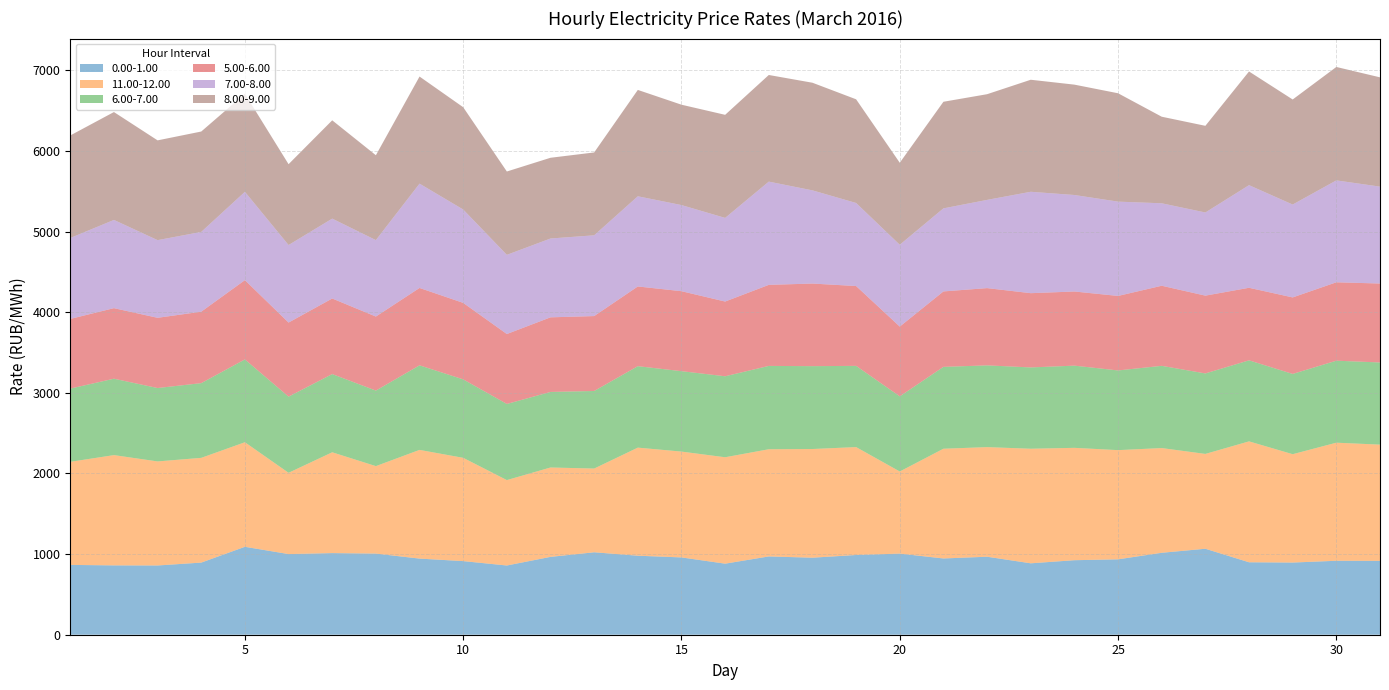

Reading left to right, extract all data points from this chart.

0.00-1.00: 865.9	859.7	858.7	894.5	1090.3	1000.1	1012.2	1006.0	944.0	912.9	858.4	965.3	1022.3	979.8	958.7	881.1	970.9	955.1	988.7	1005.8	945.7	967.2	885.5	924.1	934.9	1016.1	1066.1	898.5	895.0	917.2	915.9
11.00-12.00: 1278.2	1367.7	1290.3	1298.8	1296.6	1007.9	1250.1	1084.7	1348.0	1280.8	1059.2	1108.5	1038.4	1340.3	1312.3	1319.6	1329.2	1347.7	1338.1	1018.4	1360.7	1359.2	1420.8	1393.3	1354.1	1298.6	1176.0	1499.3	1343.6	1464.1	1441.4
6.00-7.00: 908.0	947.3	910.1	926.5	1026.9	944.3	969.8	936.6	1048.5	972.8	944.0	936.9	961.8	1010.0	997.2	1004.2	1033.4	1027.5	1007.1	931.8	1015.1	1013.6	1008.1	1019.3	988.2	1019.5	998.0	1004.8	995.4	1016.8	1018.9
5.00-6.00: 864.1	875.0	870.8	886.1	983.3	918.8	937.2	918.1	959.6	948.7	867.2	925.1	929.0	988.6	991.7	926.7	1005.1	1024.3	990.0	865.1	935.6	958.2	920.9	919.4	923.9	993.3	964.7	899.7	948.8	972.3	978.9
7.00-8.00: 1003.5	1094.1	963.2	989.2	1095.2	961.5	990.5	947.9	1293.6	1157.9	982.0	977.5	1001.6	1118.3	1068.0	1037.2	1280.3	1155.6	1029.9	1014.8	1030.0	1093.9	1257.5	1196.7	1169.5	1022.6	1031.1	1272.6	1151.7	1263.7	1201.6
8.00-9.00: 1271.4	1337.8	1237.3	1244.9	1216.1	1002.3	1219.0	1052.4	1328.0	1268.2	1033.4	1001.2	1027.3	1318.9	1244.6	1278.1	1322.2	1334.7	1285.7	1016.9	1321.8	1310.6	1389.1	1368.5	1343.7	1073.4	1074.7	1409.7	1302.7	1406.5	1355.2